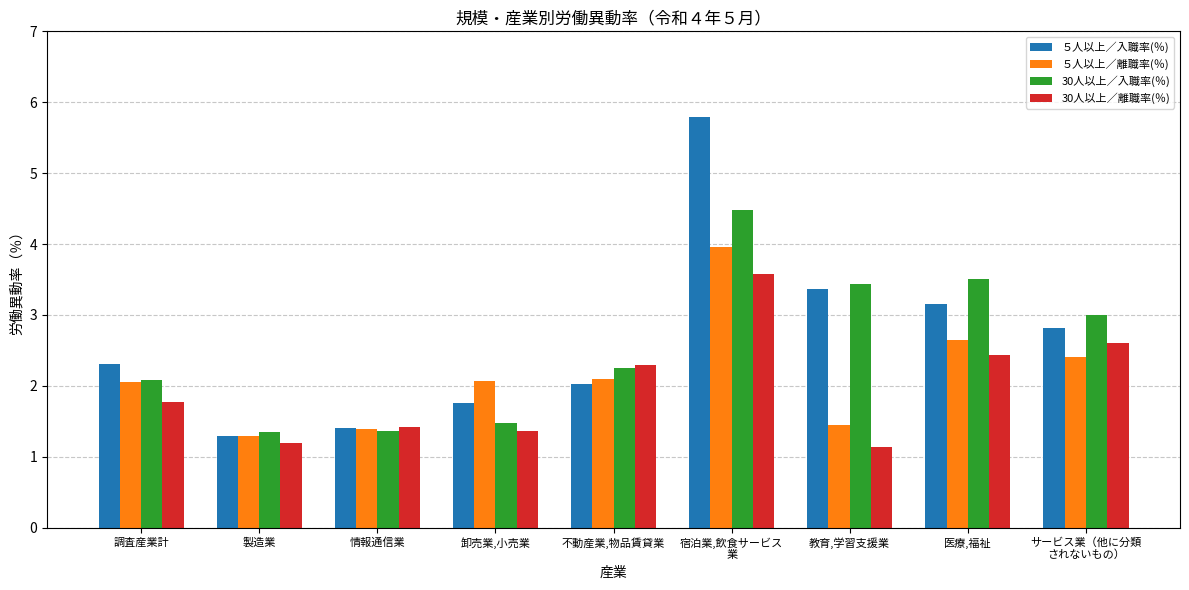

What is the difference between the highest and lowest values at 宿泊業,飲食サービス
業?

2.2